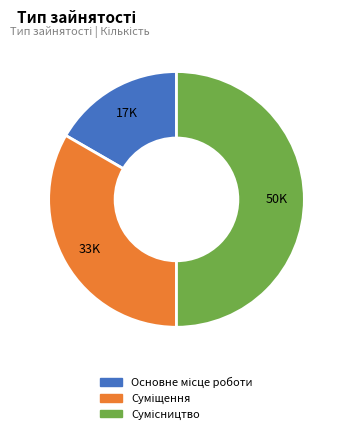

How many segments does this pie chart have?

3